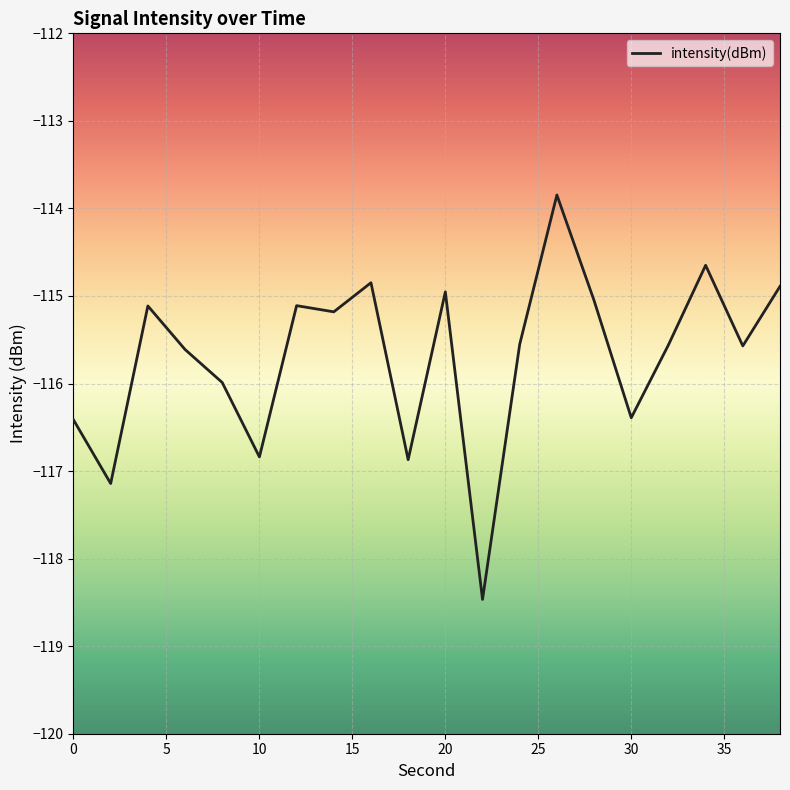

What is the difference between the maximum and minimum values?

4.6